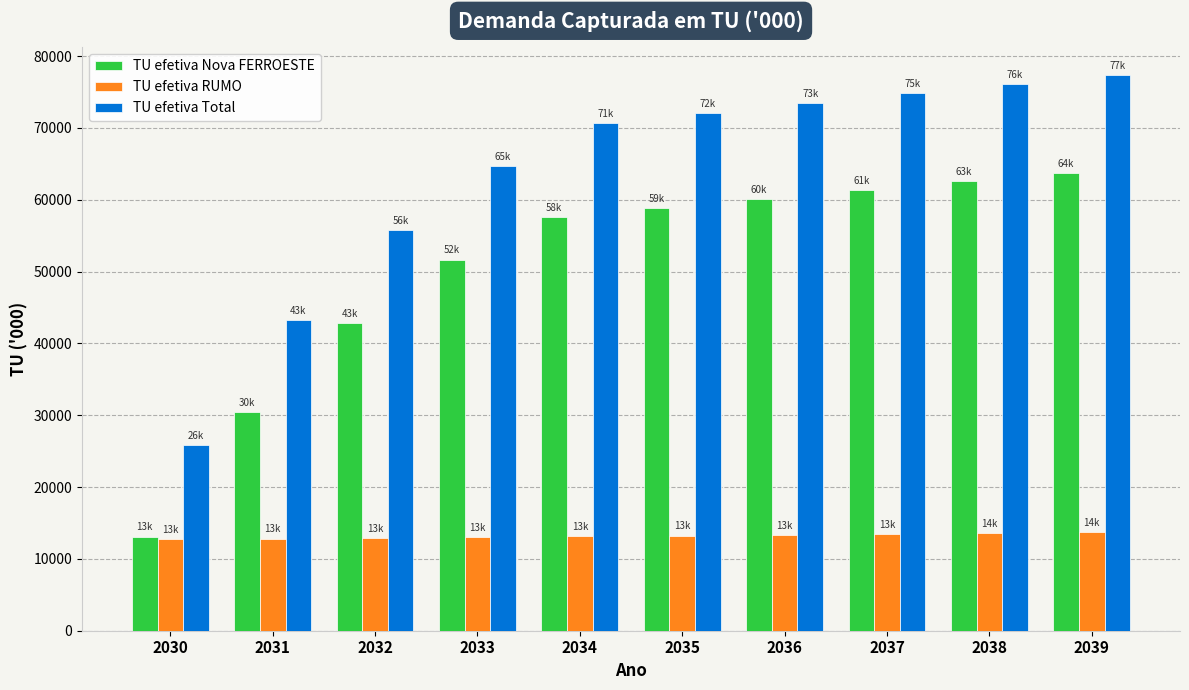

What are all the series names shown in the legend?

TU efetiva Nova FERROESTE, TU efetiva RUMO, TU efetiva Total